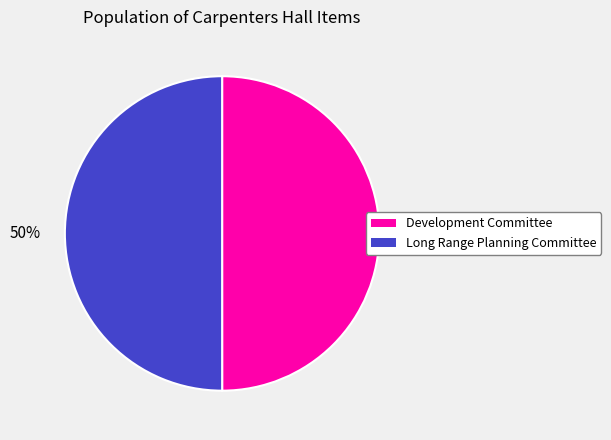

To the nearest percent, what percentage of the pie is Development Committee?

50%